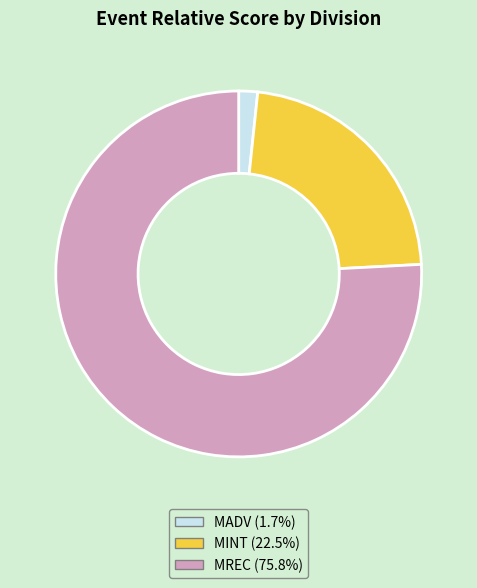

Is there any slice that represents more than half of the pie?

Yes